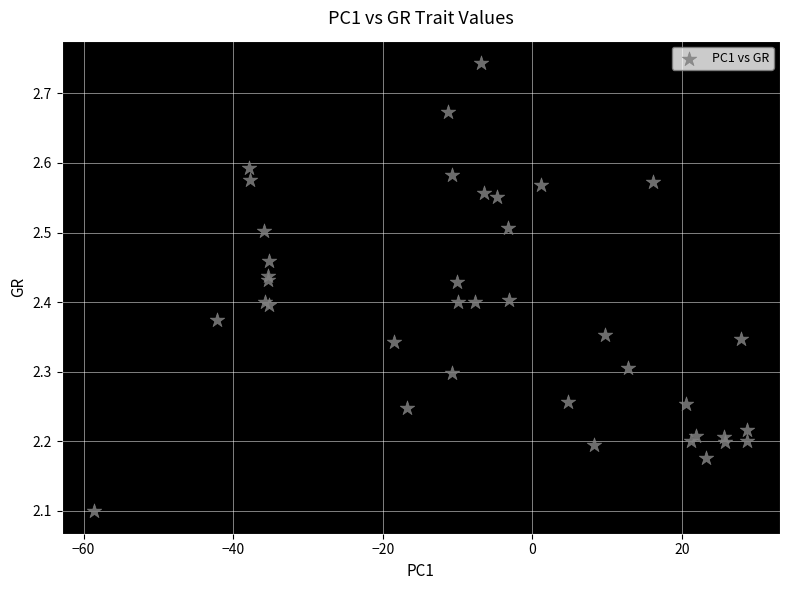

What Y value in the scatter plot is closest to 2?

2.1